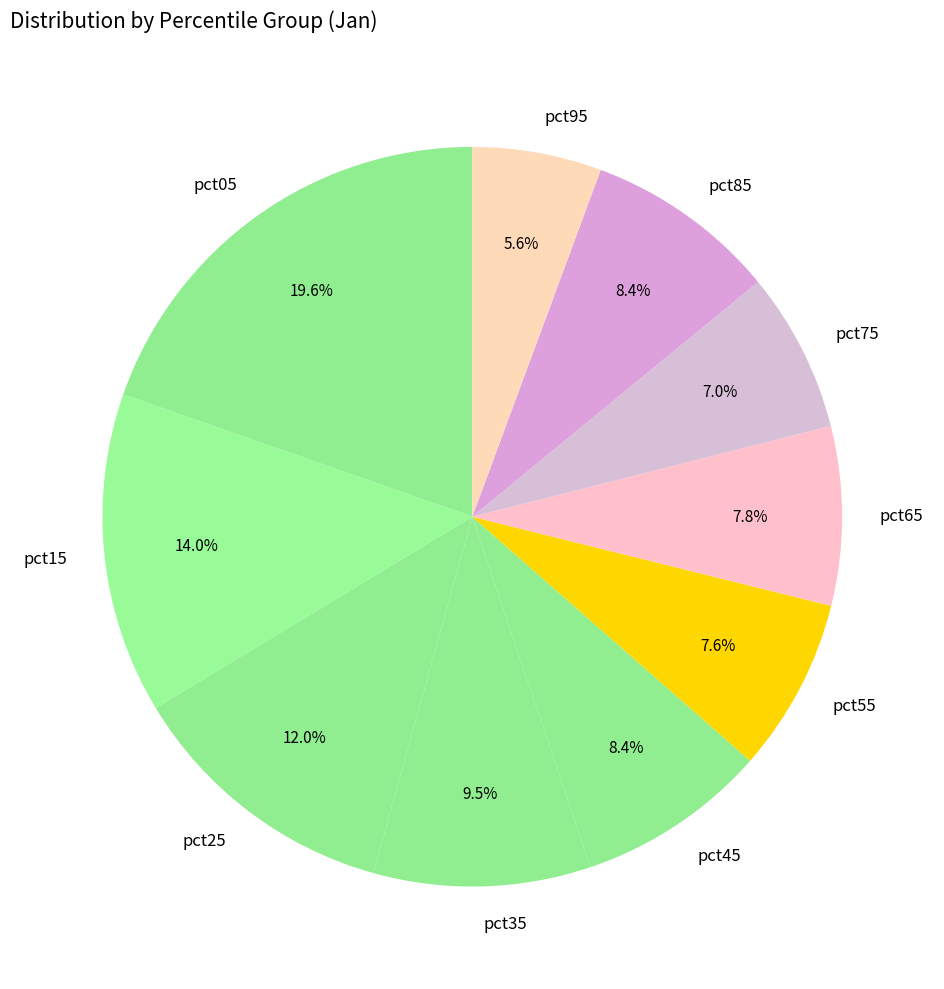

What is the ratio of the value at pct05 to the value at pct75?

2.8